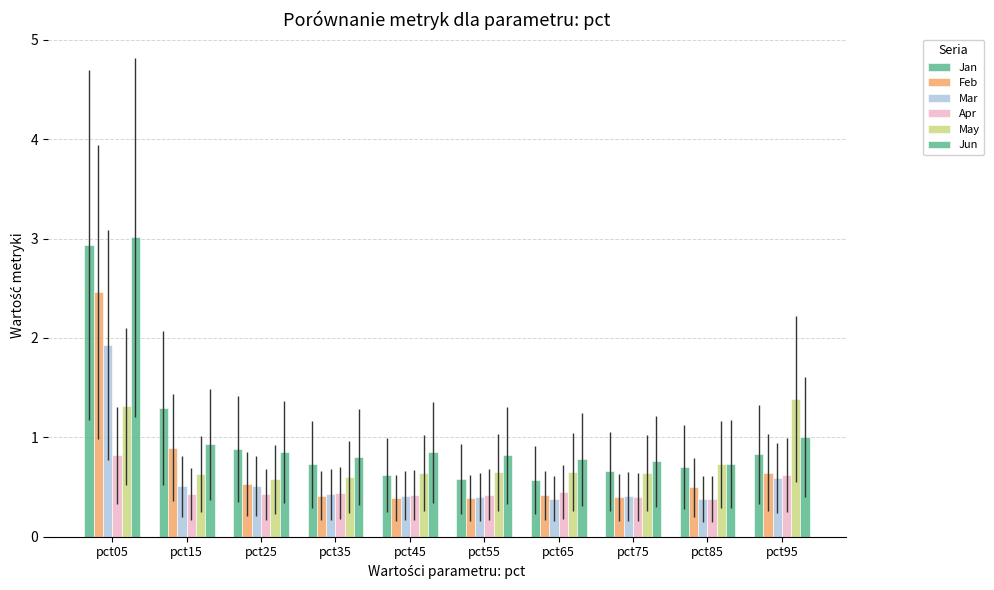

Count the May values in the range 0 to 1.

8